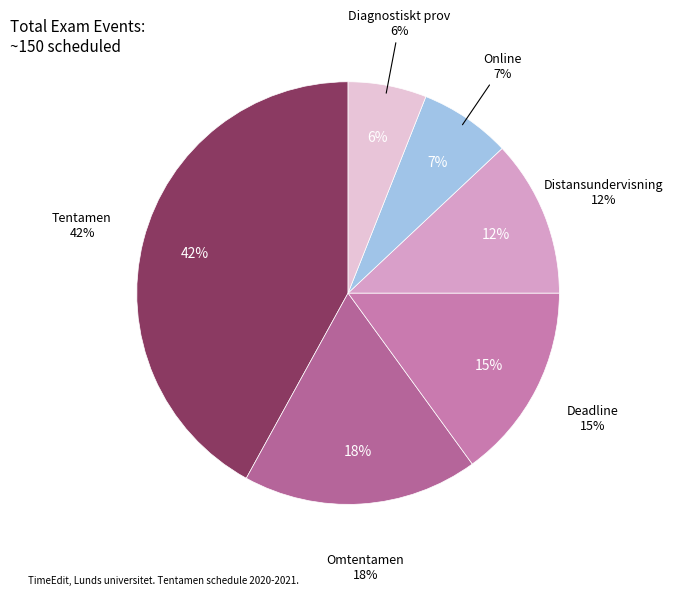

To the nearest percent, what is the combined percentage of Diagnostiskt prov and Deadline?

21%